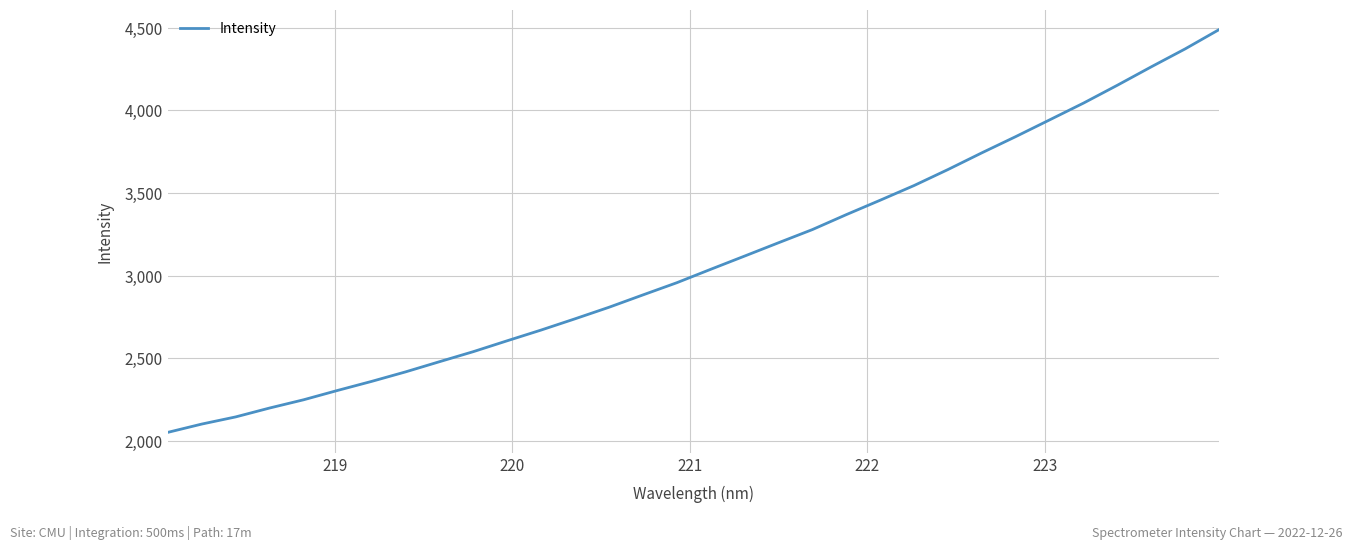

What is the difference between the maximum and minimum values?

2434.6